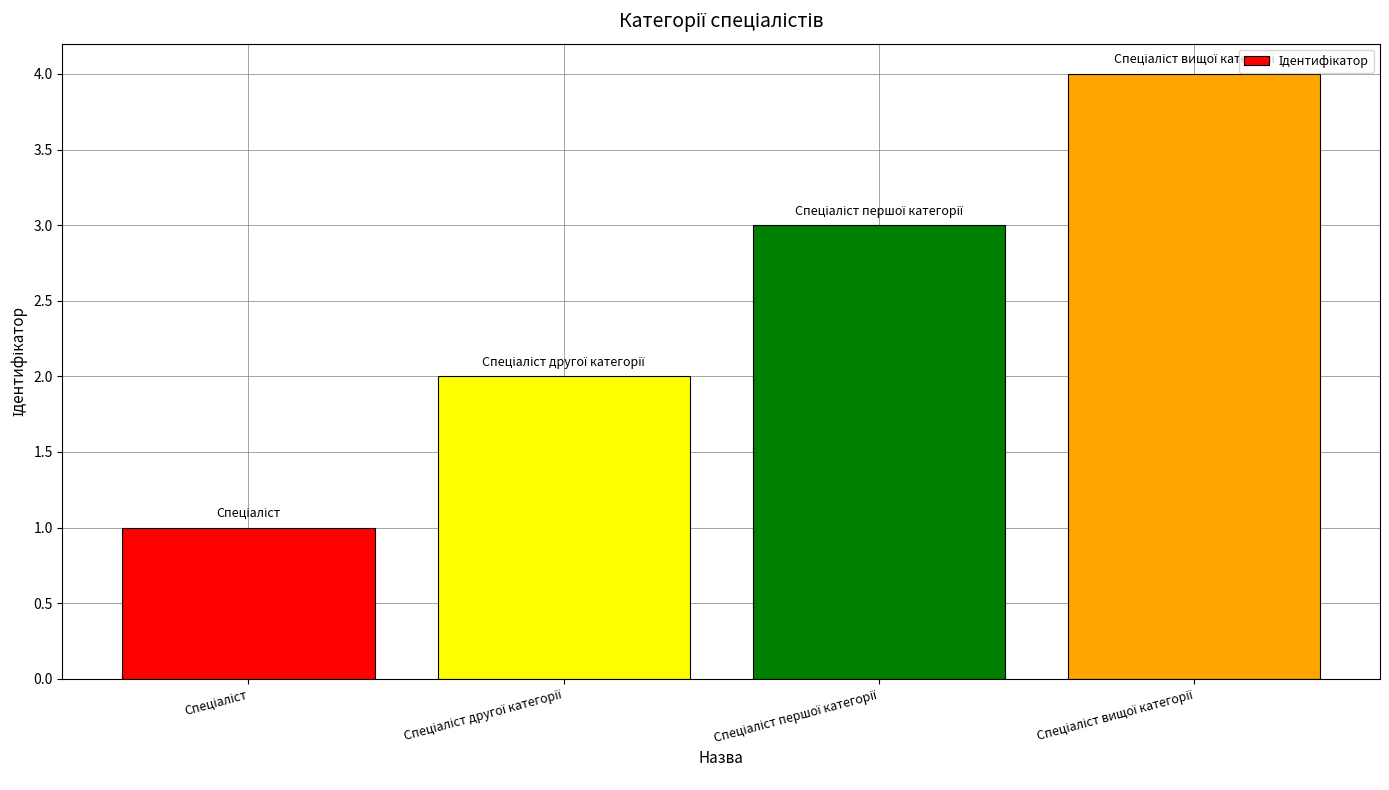

What is the difference between the maximum and minimum values?

3